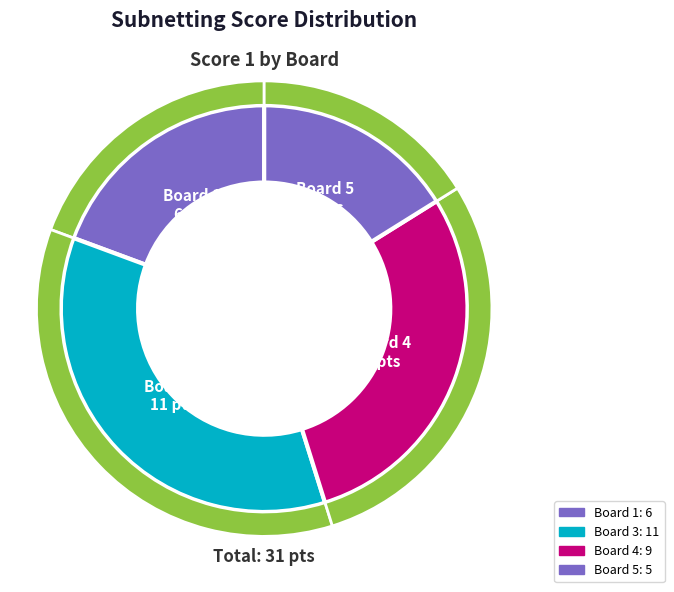

Does Board 6 represent more than half of the total?

No